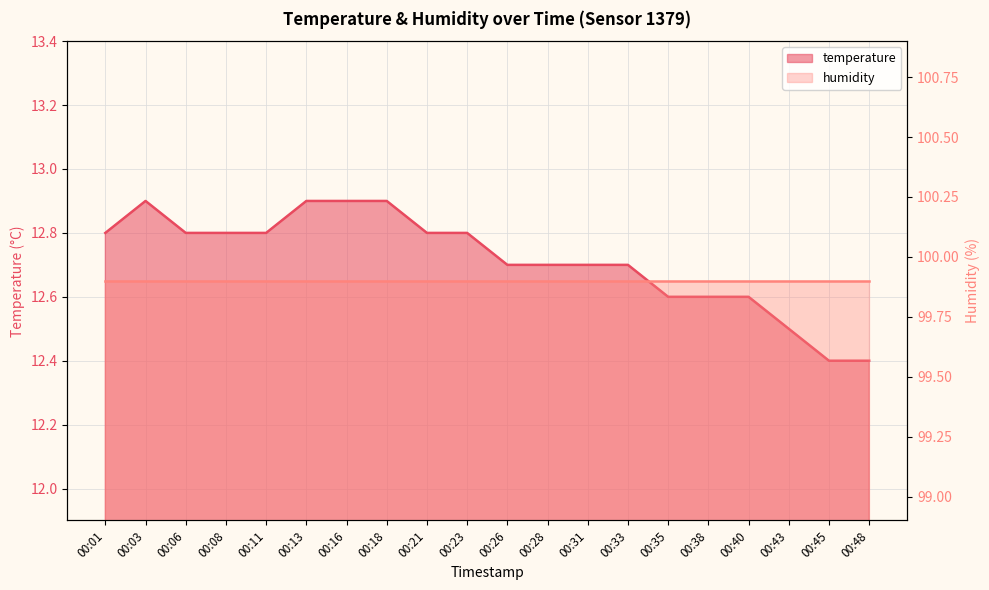

List the labels in order of value, largest first.

00:03, 00:13, 00:16, 00:18, 00:01, 00:06, 00:08, 00:11, 00:21, 00:23, 00:26, 00:28, 00:31, 00:33, 00:35, 00:38, 00:40, 00:43, 00:45, 00:48